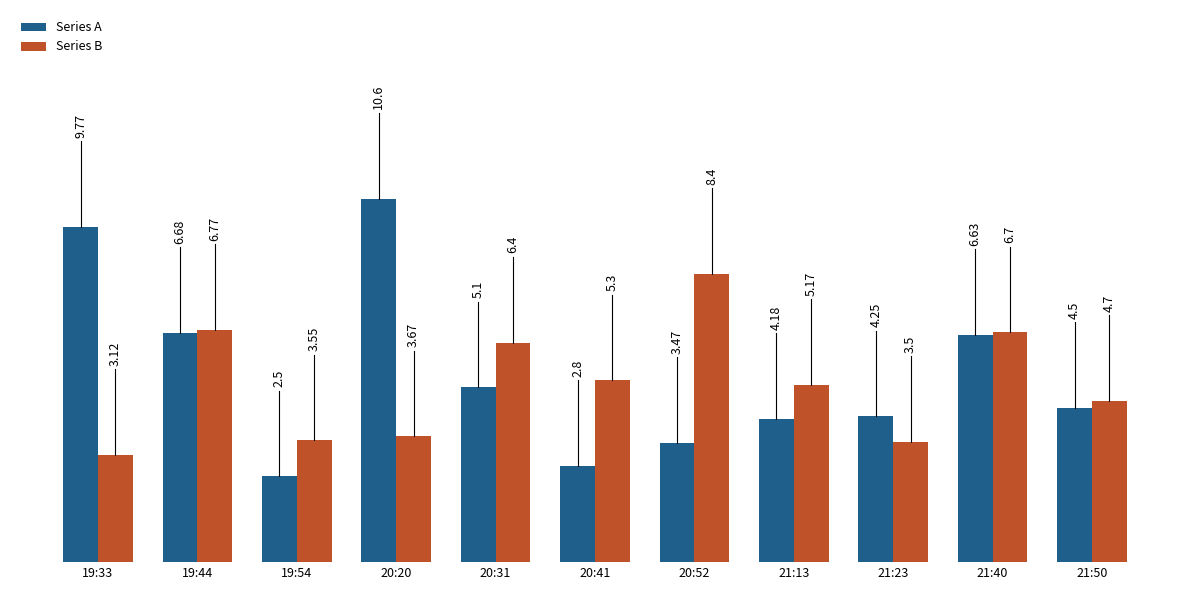

True or false: Series B has a value of 2.6 at 21:13.

False